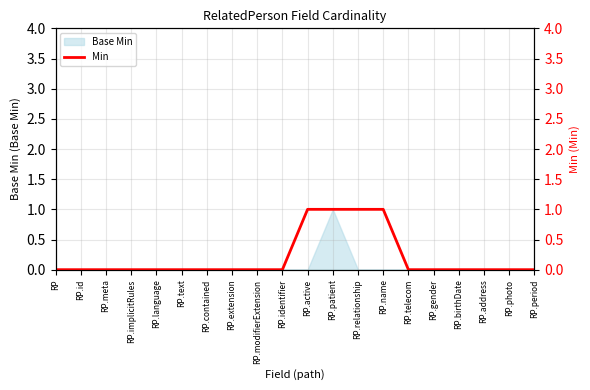

Reading right to left, what are all the values shown in this chart?

RP.period=0	RP.photo=0	RP.address=0	RP.birthDate=0	RP.gender=0	RP.telecom=0	RP.name=1	RP.relationship=1	RP.patient=1	RP.active=1	RP.identifier=0	RP.modifierExtension=0	RP.extension=0	RP.contained=0	RP.text=0	RP.language=0	RP.implicitRules=0	RP.meta=0	RP.id=0	RP=0